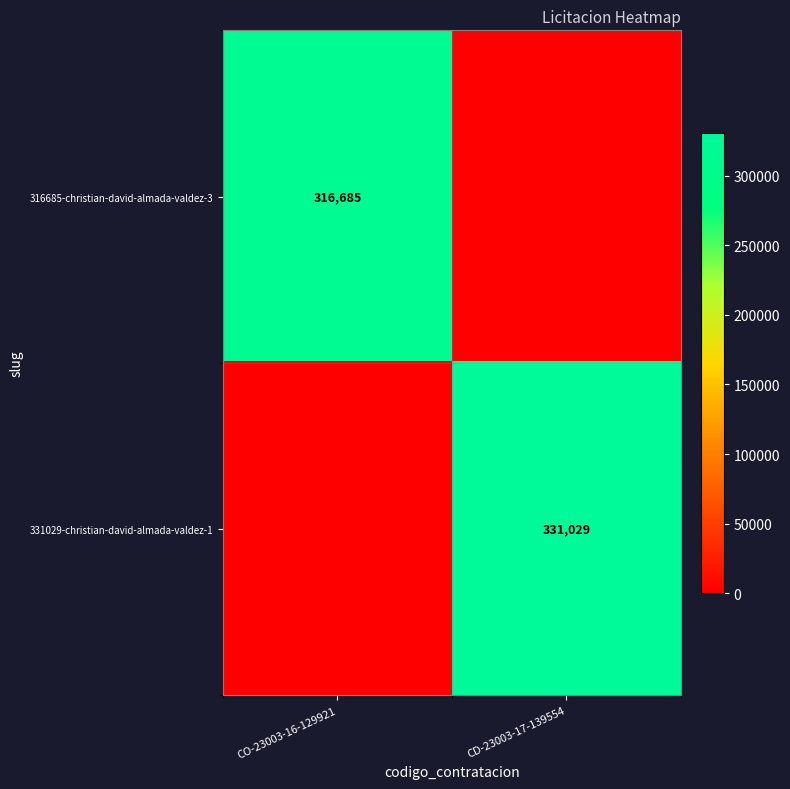

How many distinct data groups are displayed?

2